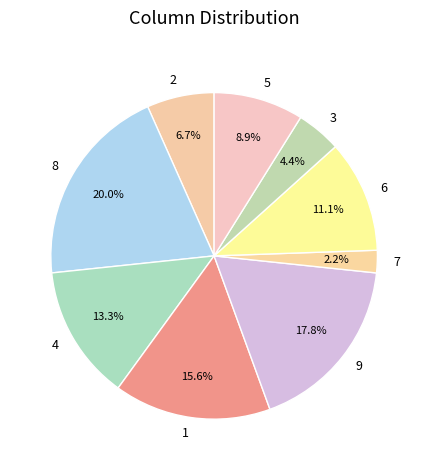

Between 7 and 1, which is larger?

1